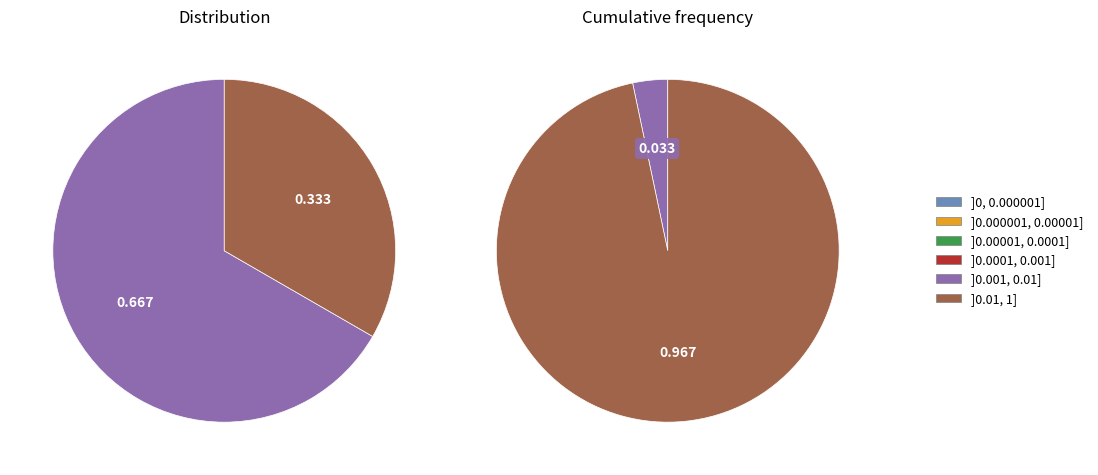

Is there a majority slice in this chart?

Yes